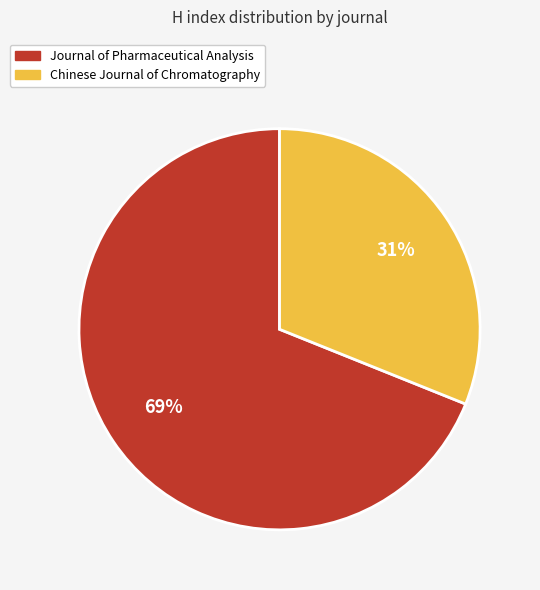

The Chinese Journal of Chromatography slice represents 31% of the pie. True or false?

True